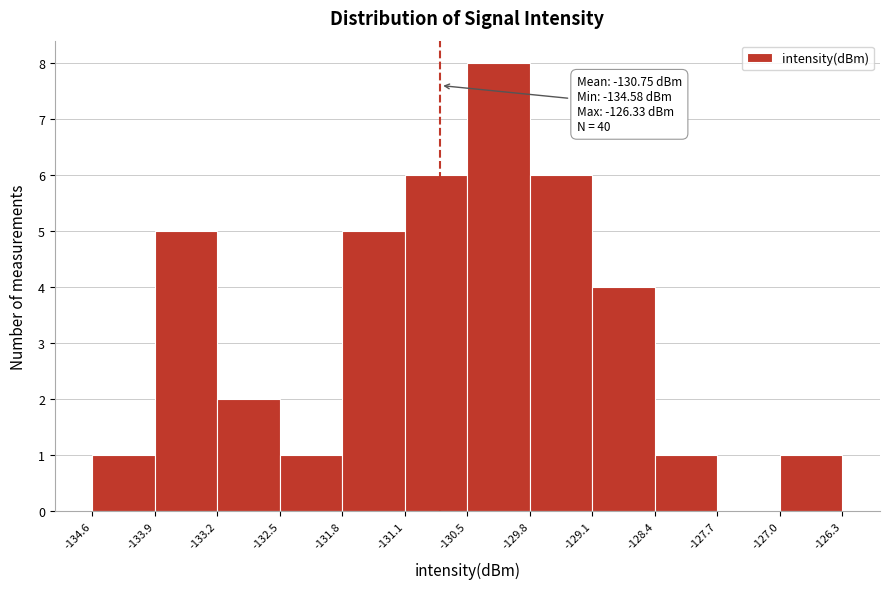

Over which range of the x-axis is the bar tallest?

-130.5 to -129.8